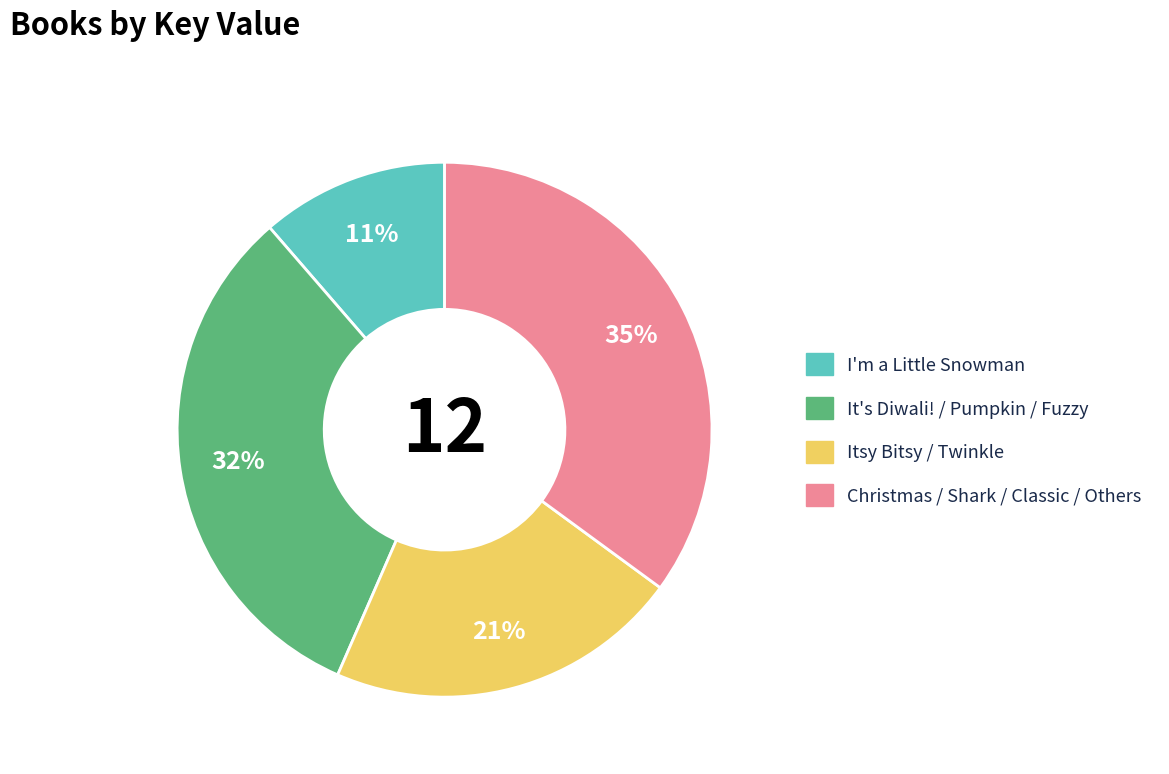

Is the sum of I'm a Little Snowman and Christmas / Shark / Classic / Others greater than half?

No